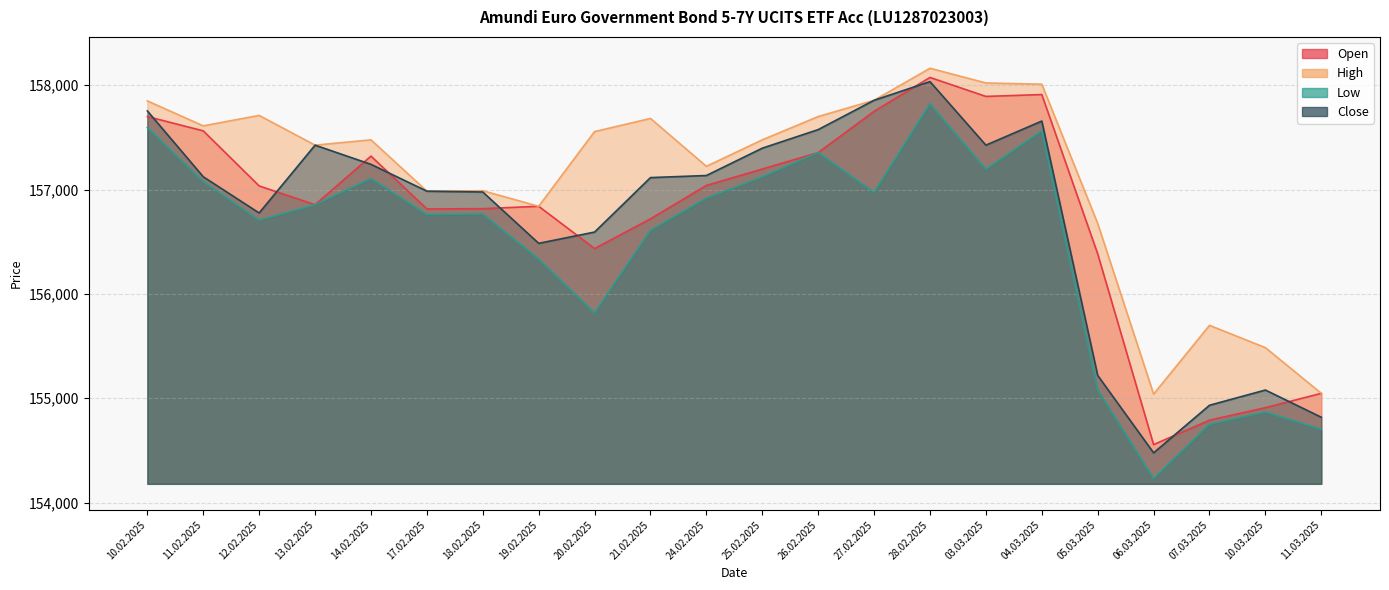

True or false: Low has a value of 157823 at 28.02.2025.

True